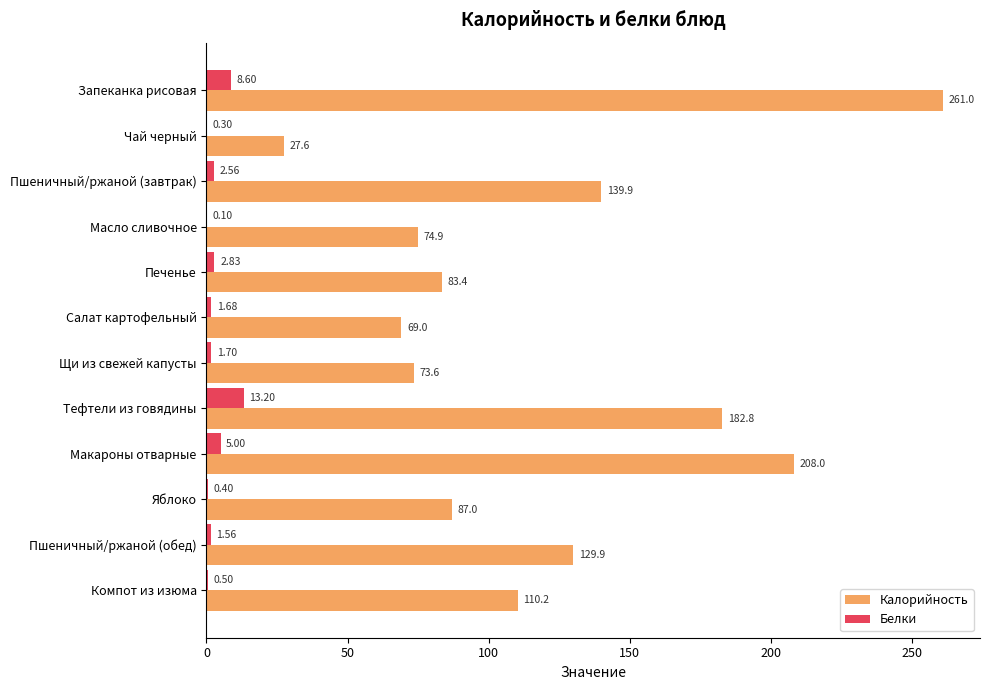

Which series changed the most between Печенье and Салат картофельный?

Калорийность